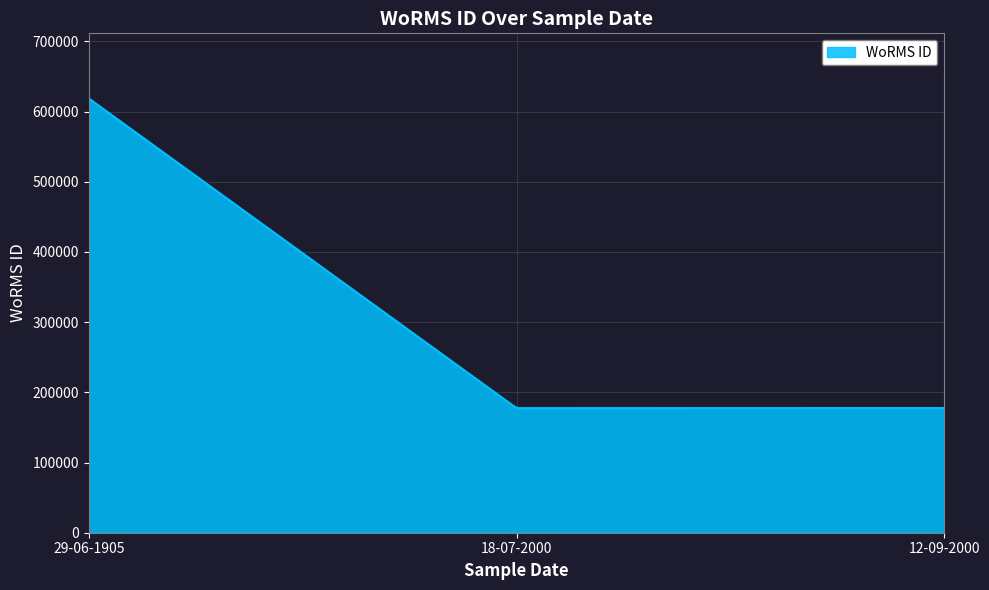

How many lines are shown in the chart?

1